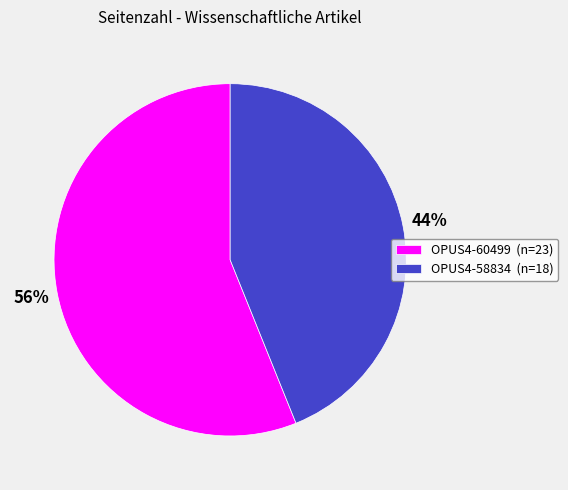

Do OPUS4-60499 (n=23) and OPUS4-58834 (n=18) together represent more than half of the pie?

Yes